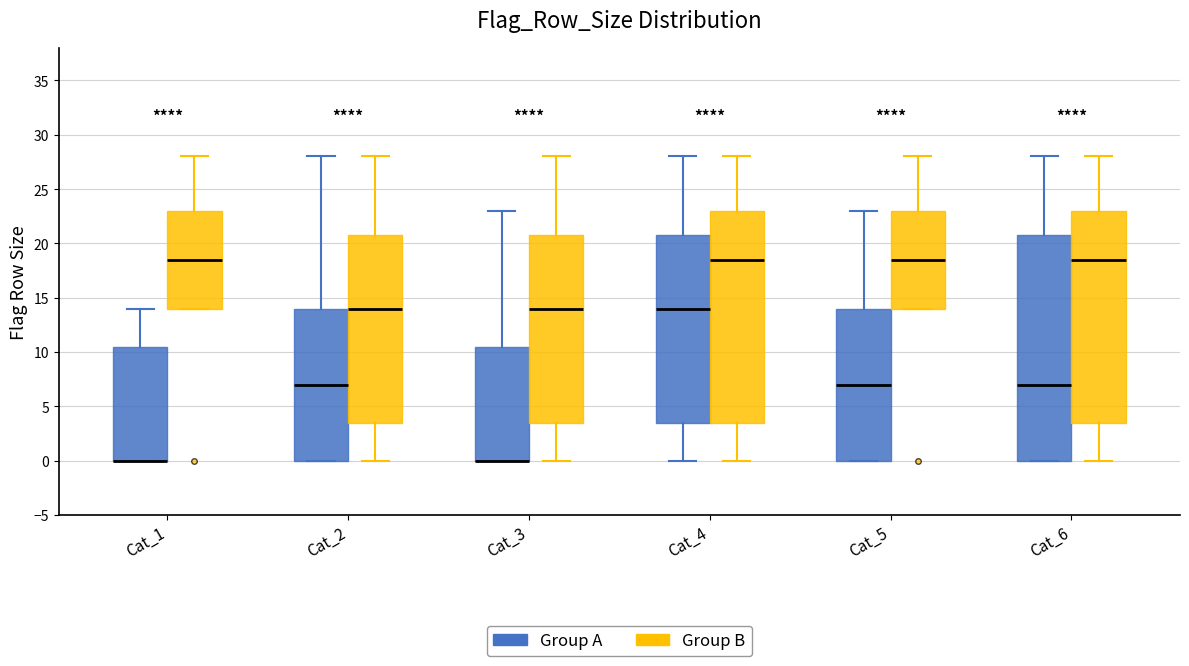

Comparing the boxes themselves (not the whiskers), which one is the tallest?

Cat_6 (Group A)